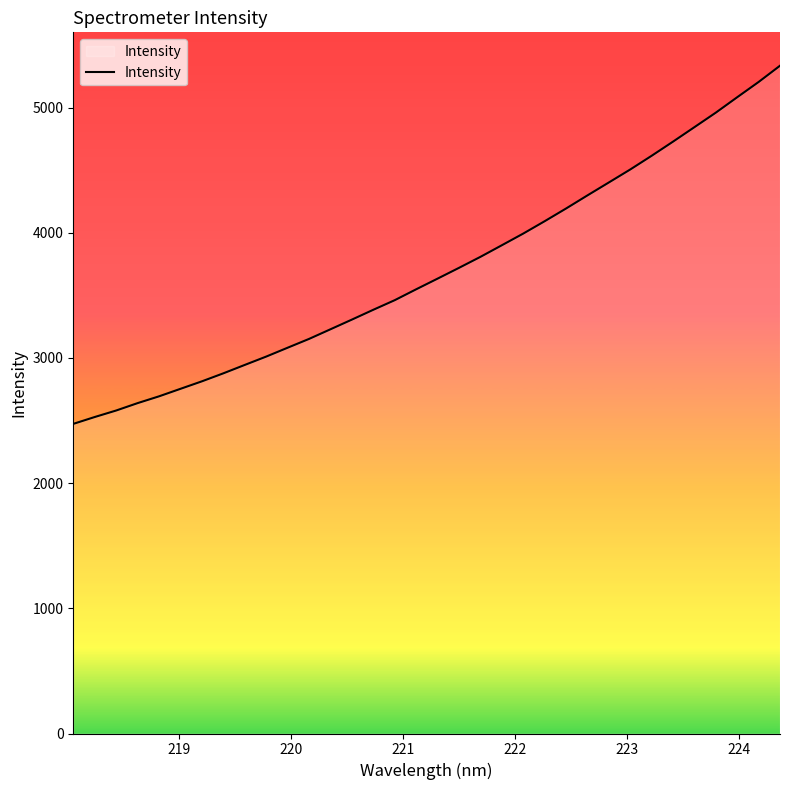

What is the difference between the maximum and second lowest values?

2806.6